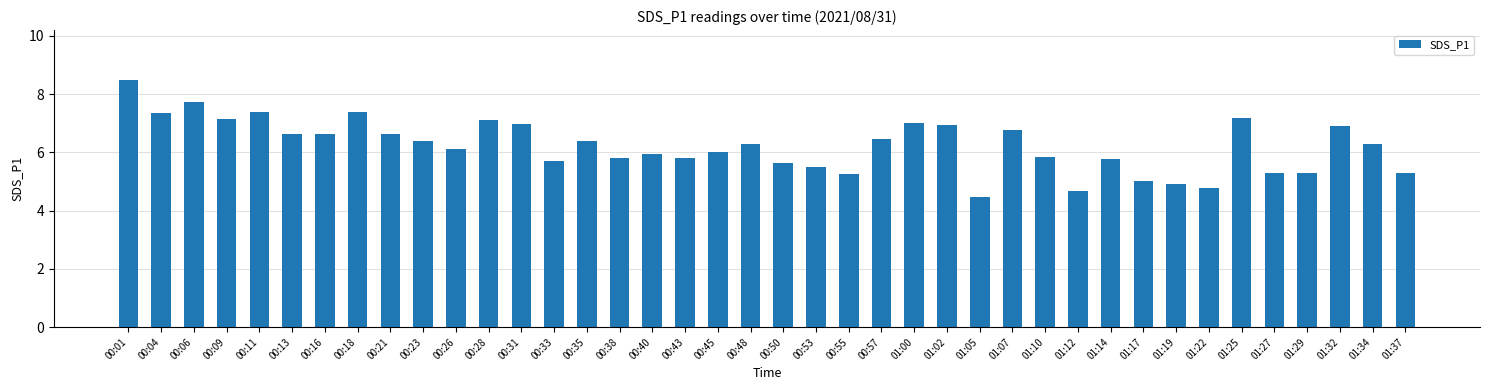

What is the label of the 13th bar from the left?

00:31